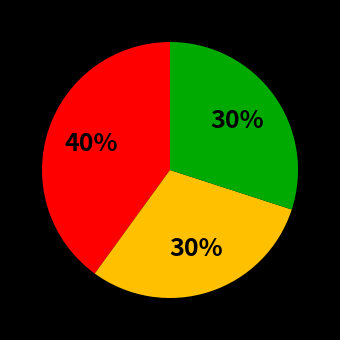

Count the number of slices in the pie.

3